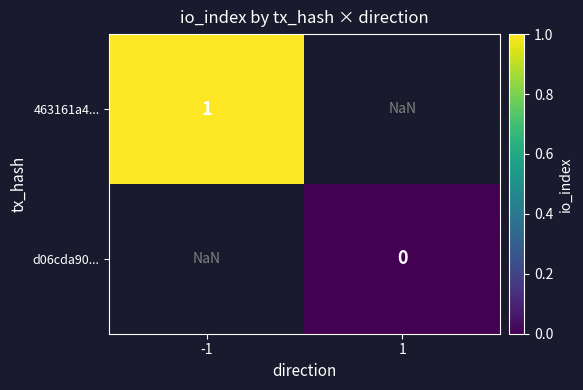

The value of 463161a4... at -1 is 1.0. True or false?

True